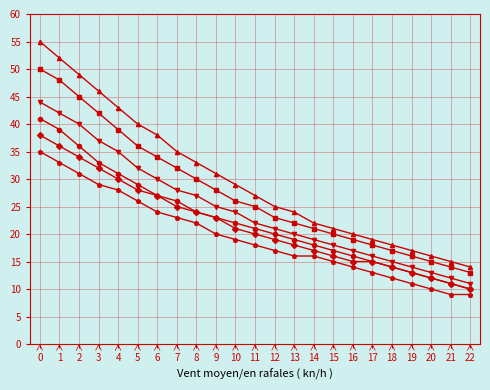

What is the greatest value displayed?

55